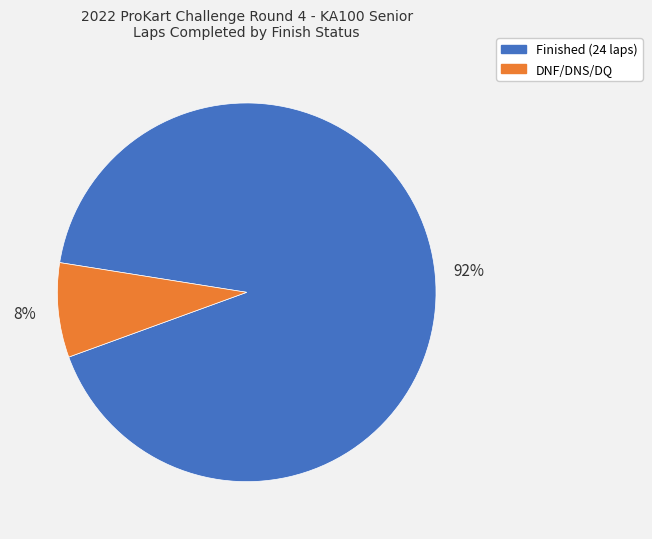

To the nearest percent, what is the average slice percentage?

50%